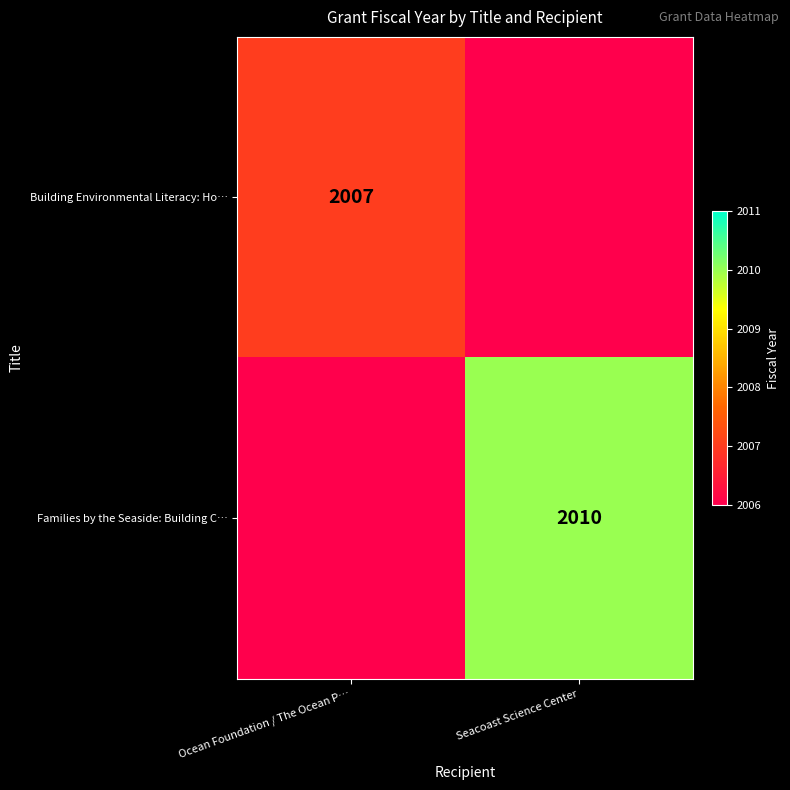

Is it true that Building Environmental Literacy: Ho… equals 1382 at Ocean Foundation / The Ocean P…?

False